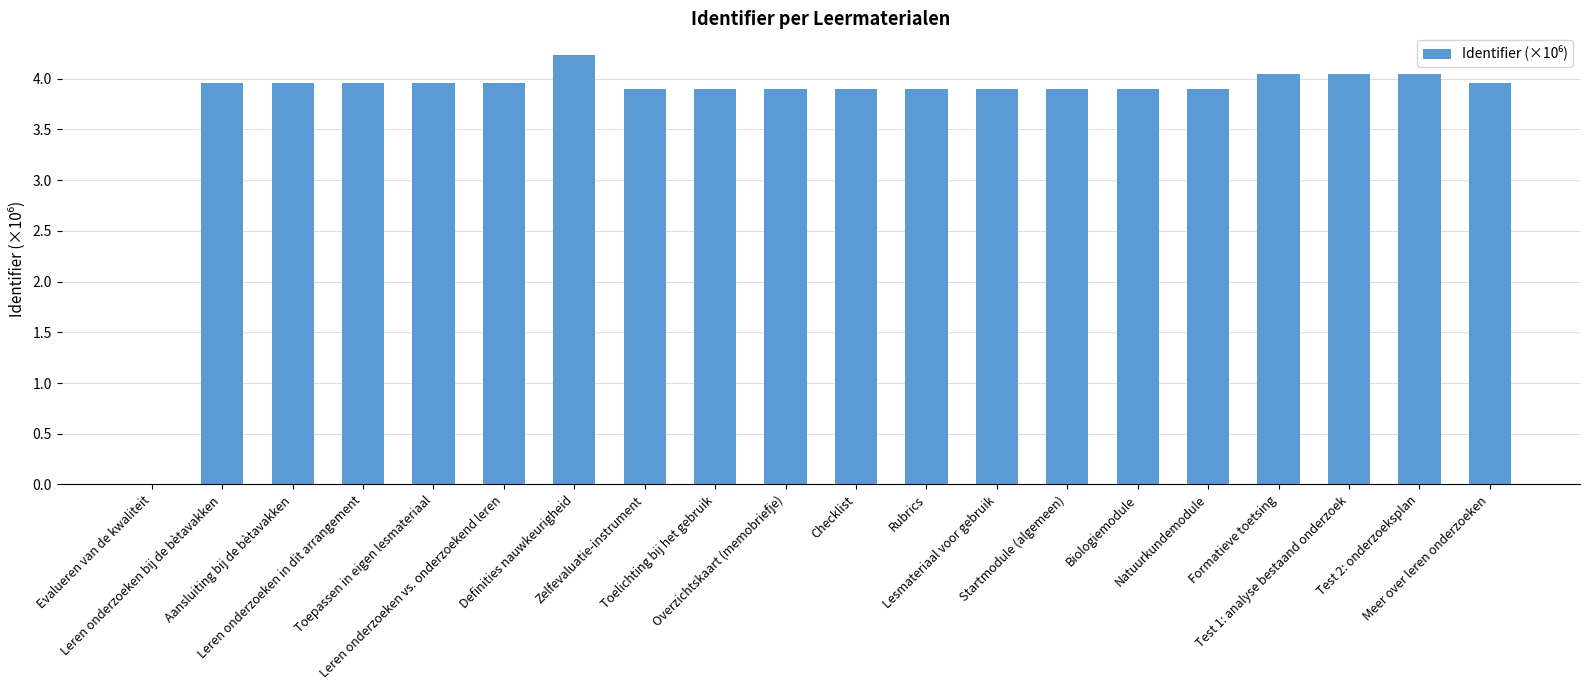

What is the sum of all values?

75.2